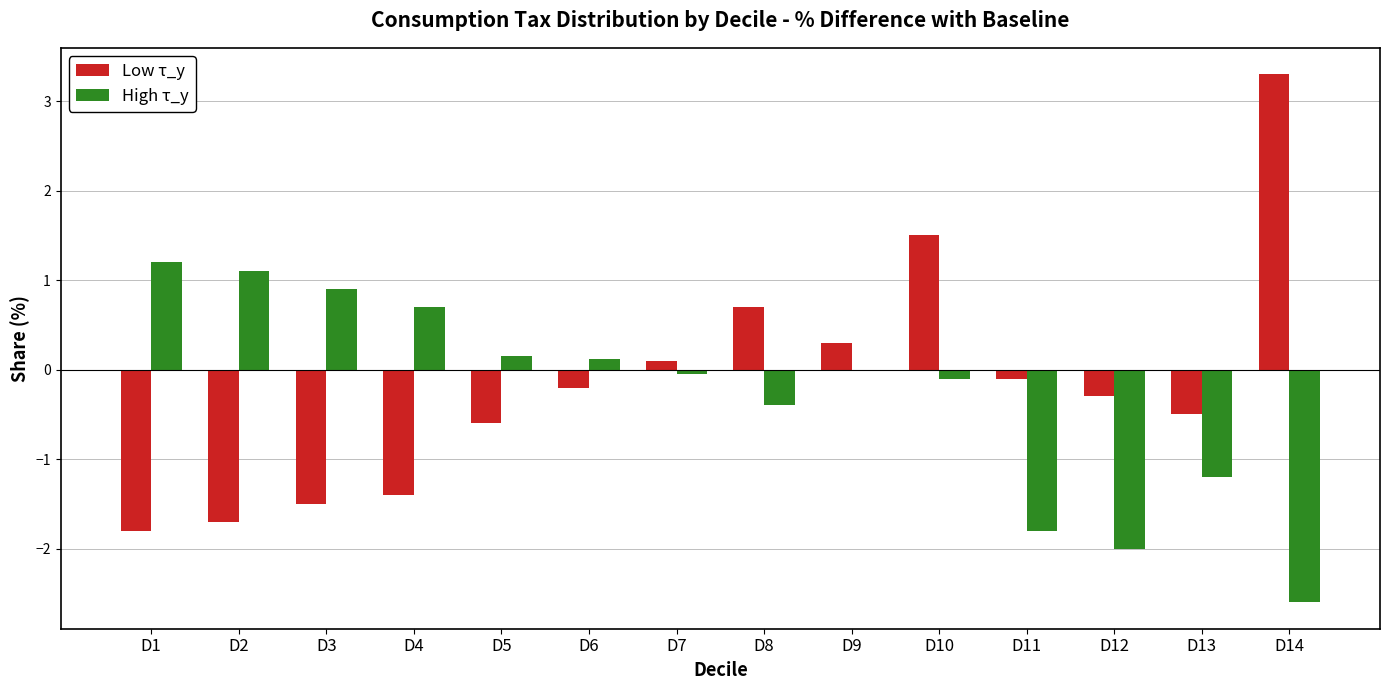

At which category is the sum across all series the highest?

D10